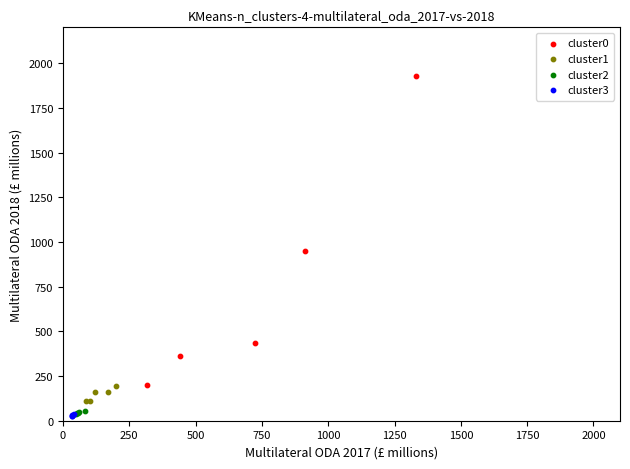

Which series contains the highest Y value?

cluster0